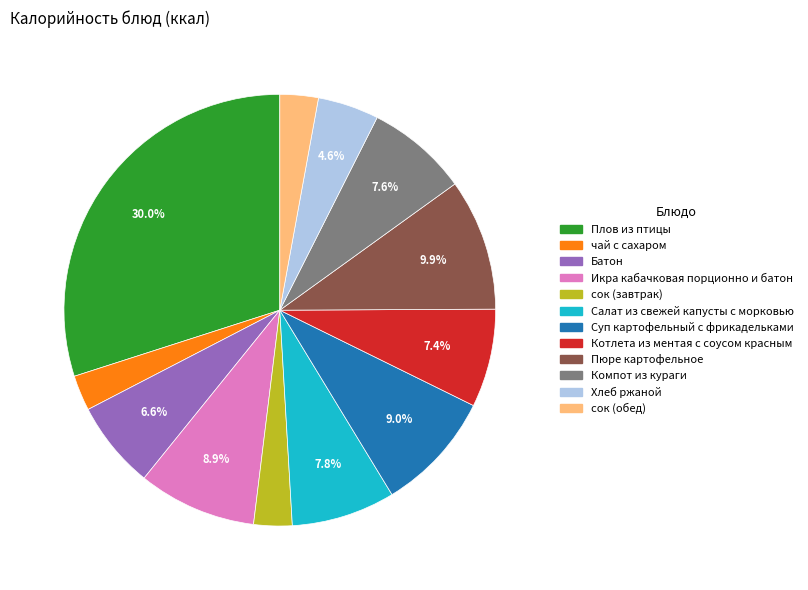

To the nearest percent, what is the average slice percentage?

8%